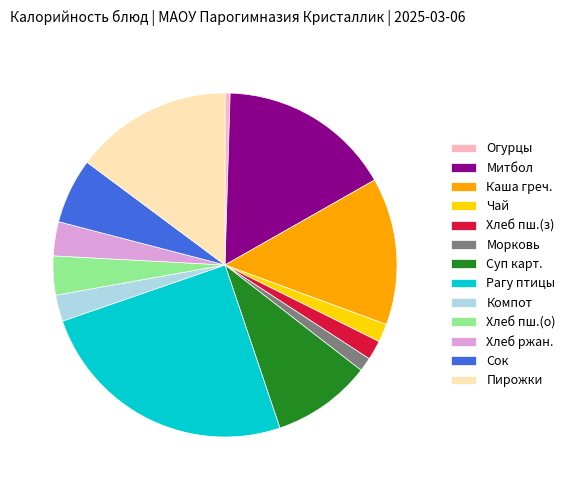

What is the largest slice in the pie chart?

Рагу птицы